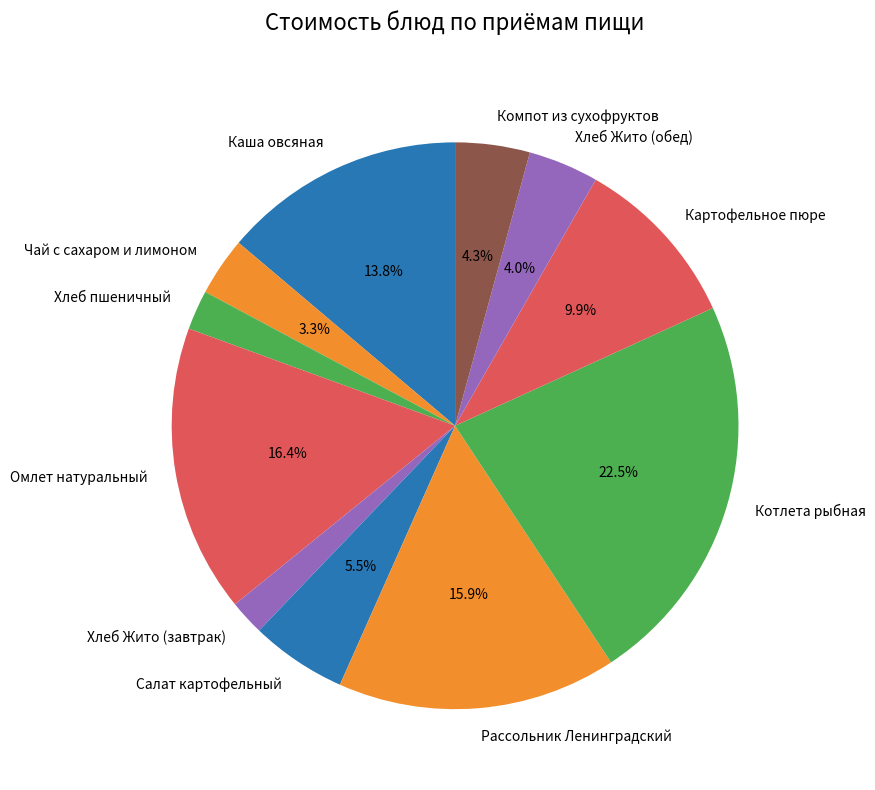

Is there any slice that represents more than half of the pie?

No